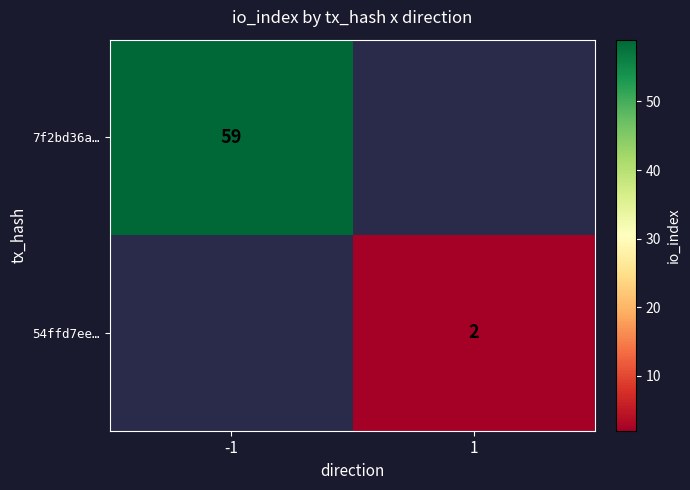

True or false: 54ffd7ee… has a value of 1 at 1.

False